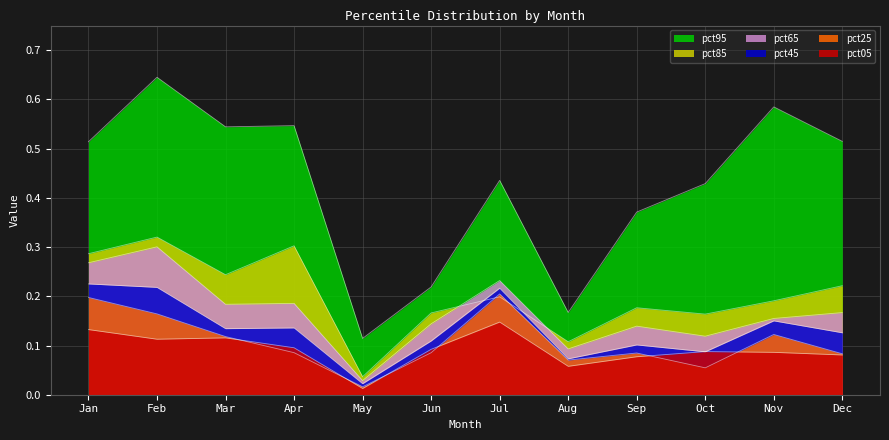

True or false: pct25 and pct45 cross at least once.

False